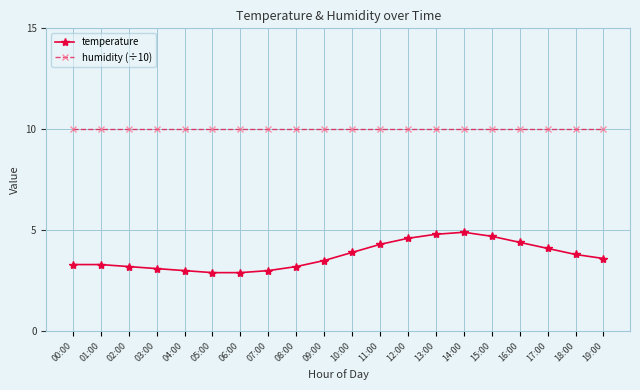

List the series in order of their overall mean, lowest first.

temperature, humidity (÷10)